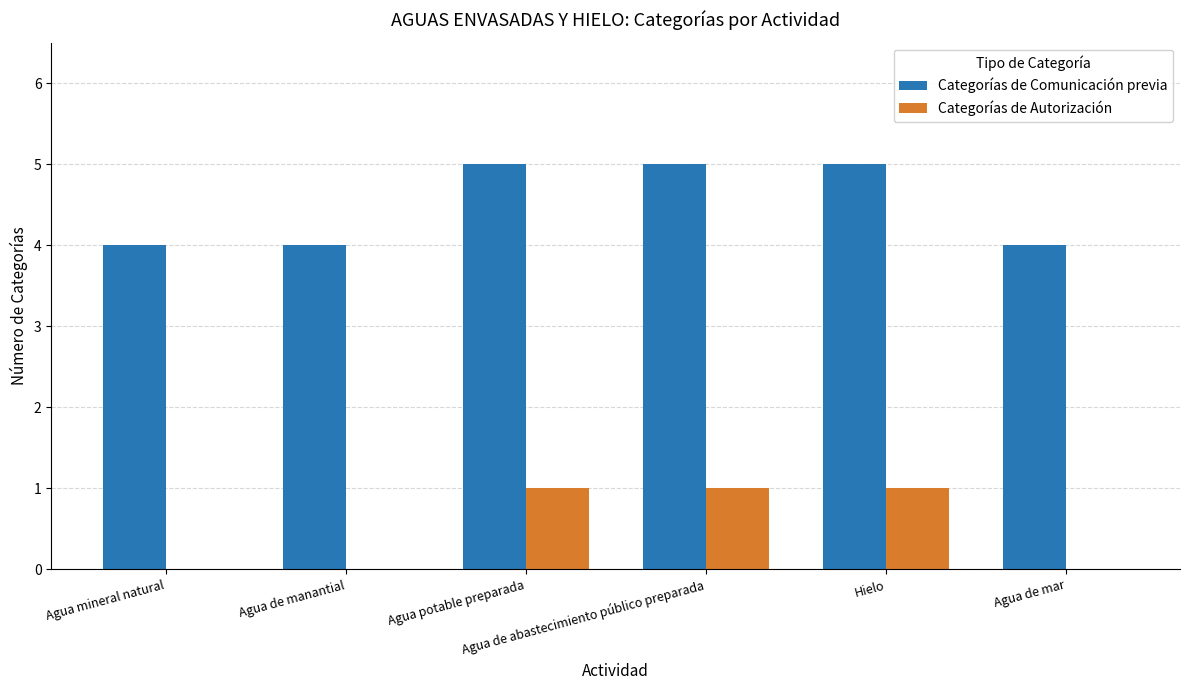

What is the sum of all Categorías de Autorización values?

3